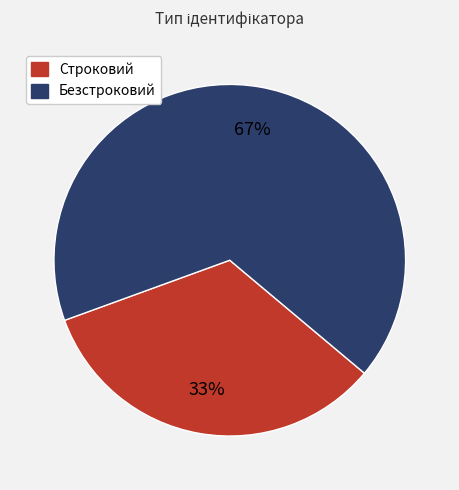

Count the number of slices in the pie.

2